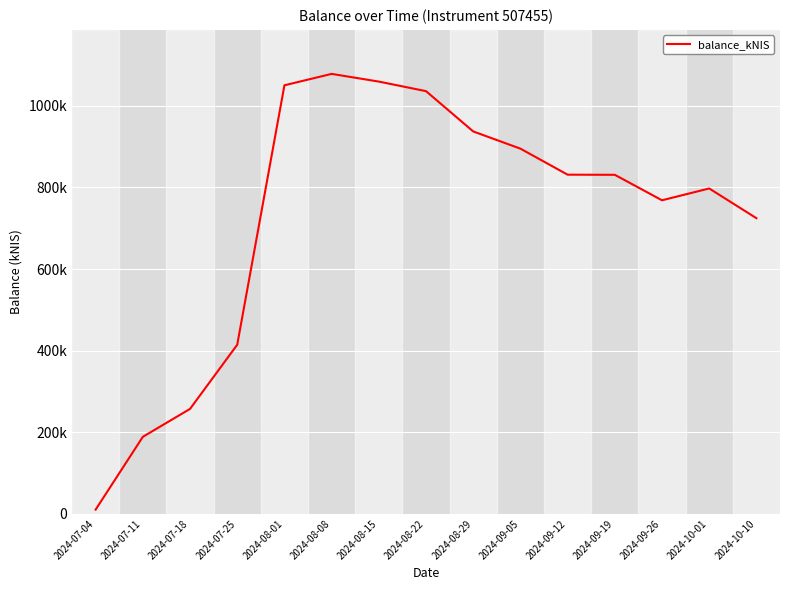

Where is the first local maximum?

2024-08-08